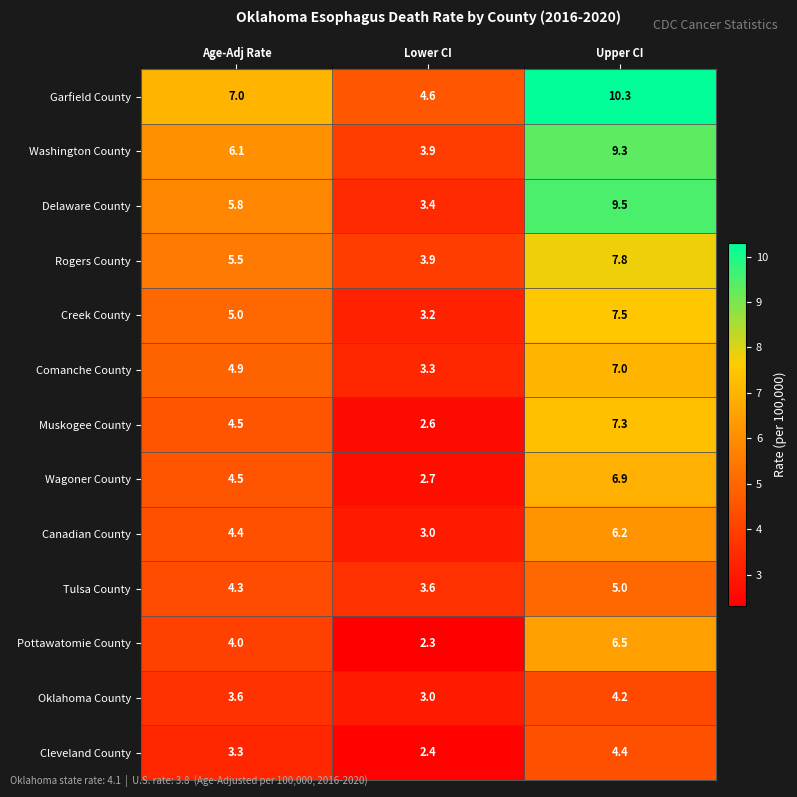

Which series has the largest total across all categories?

Garfield County